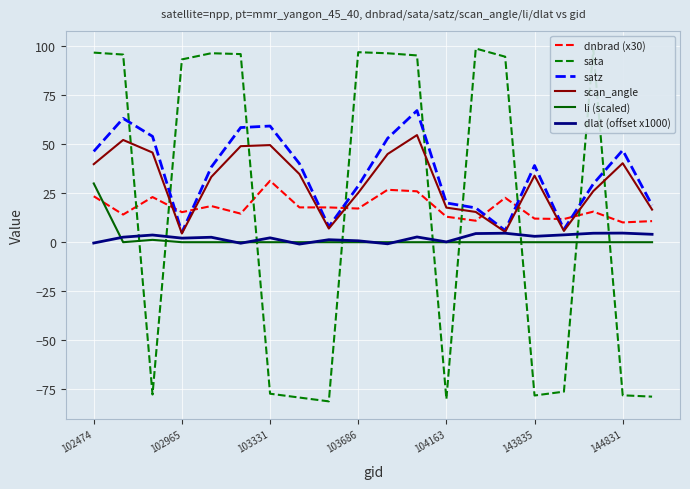

Which series has the largest range (max minus min)?

sata